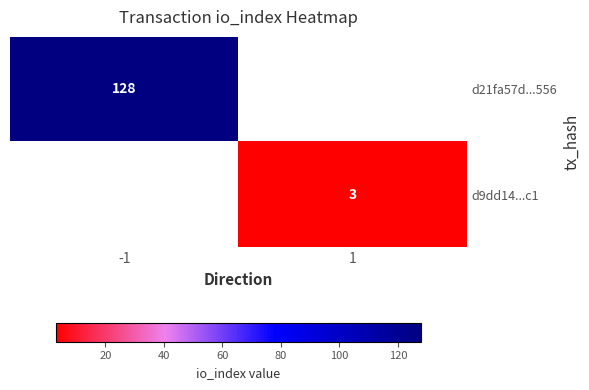

The d21fa57d...556 series shows 128 at -1. True or false?

True